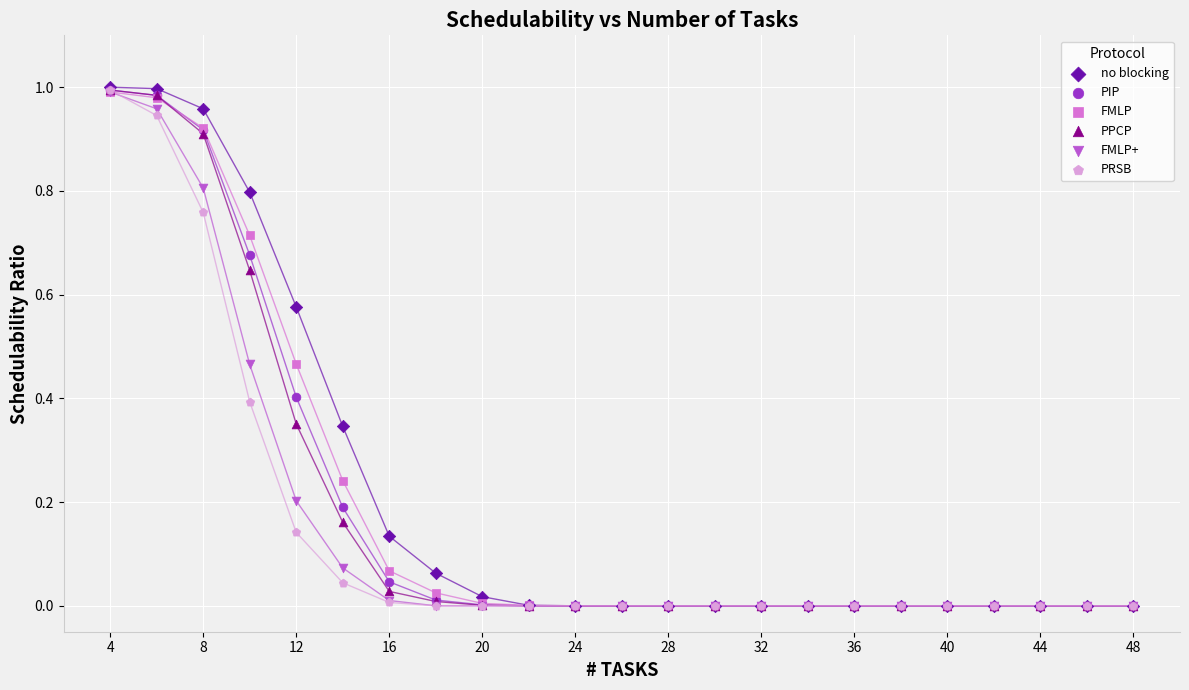

What are all the series names shown in the legend?

no blocking, PIP, FMLP, PPCP, FMLP+, PRSB